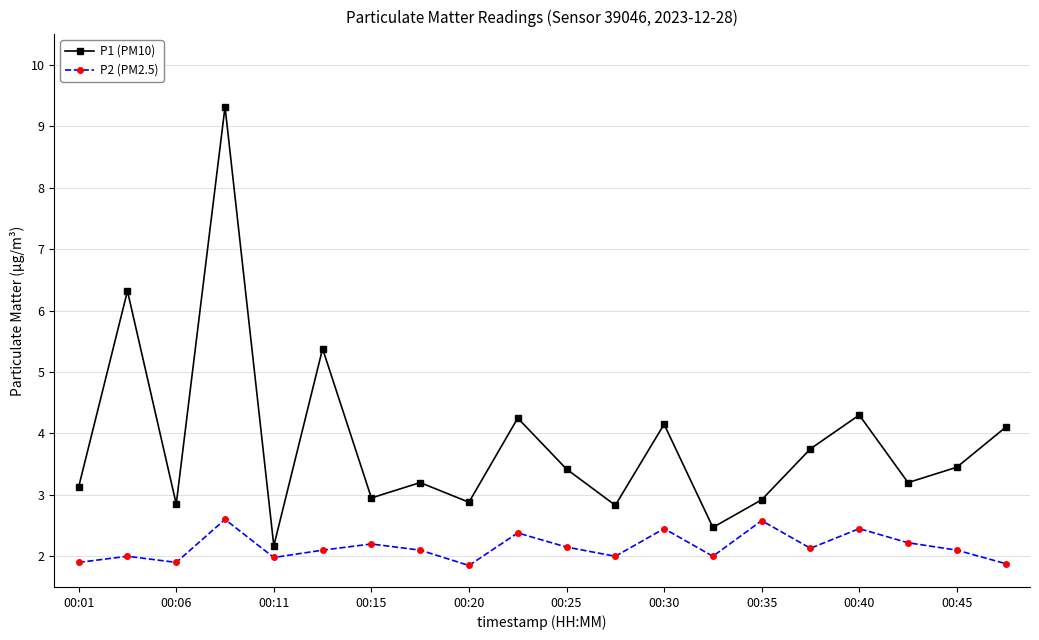

How many interior local valleys does the P1 (PM10) series have?

7